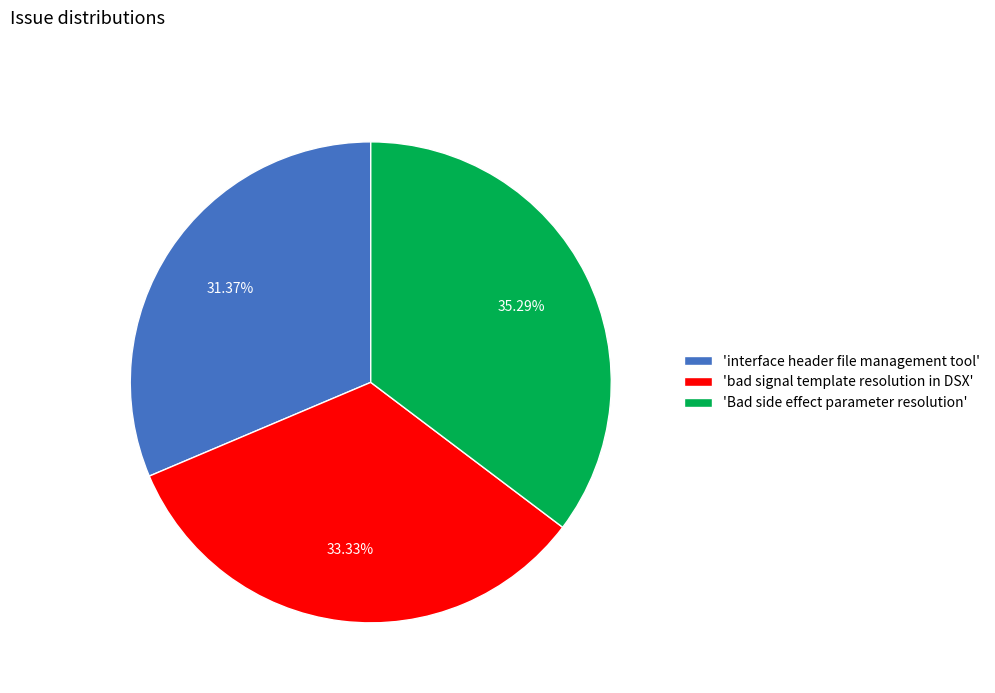

Is 'interface header file management tool' the majority of the pie?

No